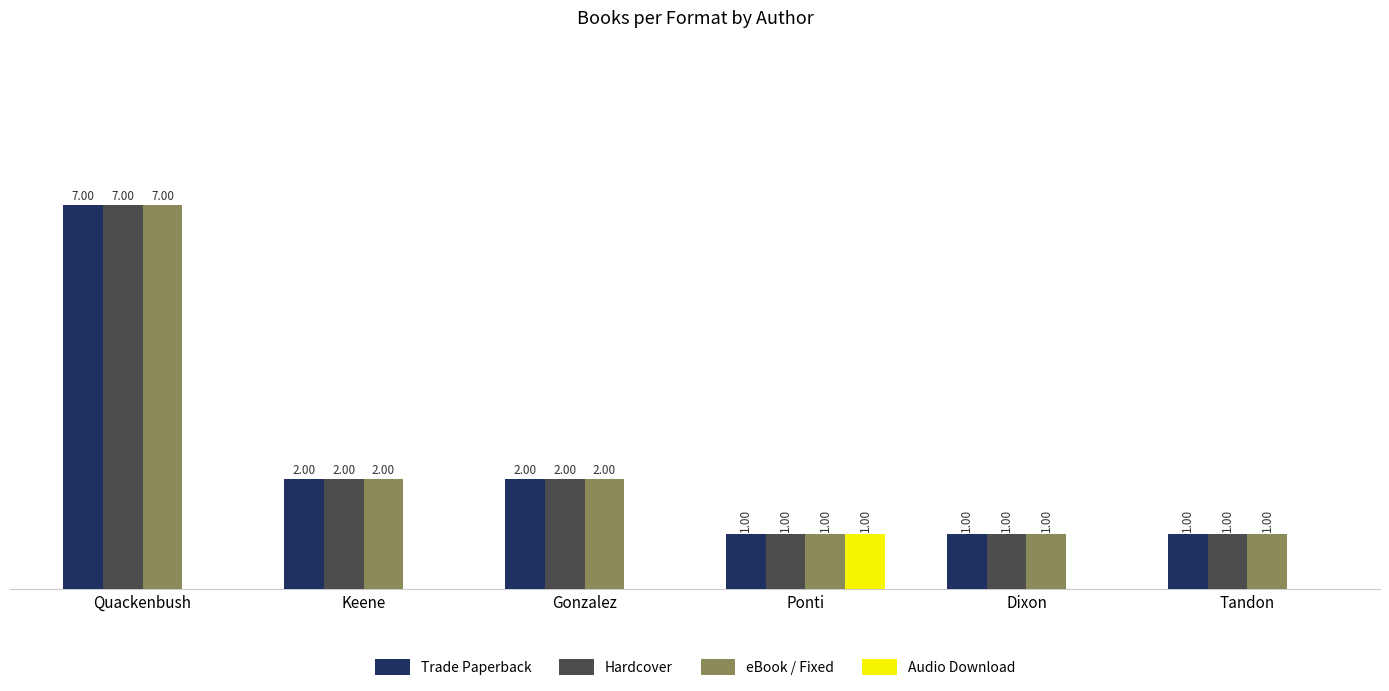

At which category is the sum across all series the highest?

Quackenbush